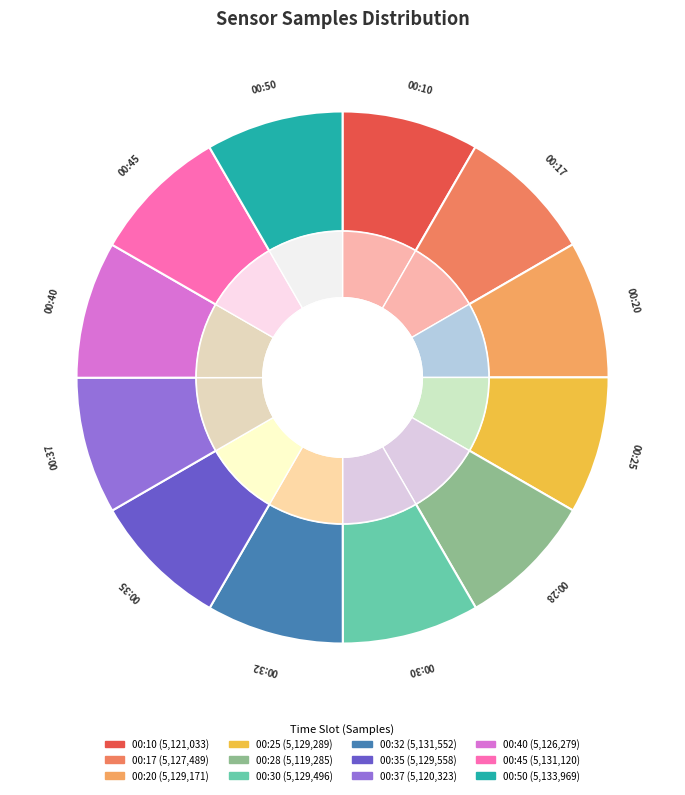

How many slices are in this pie chart?

12